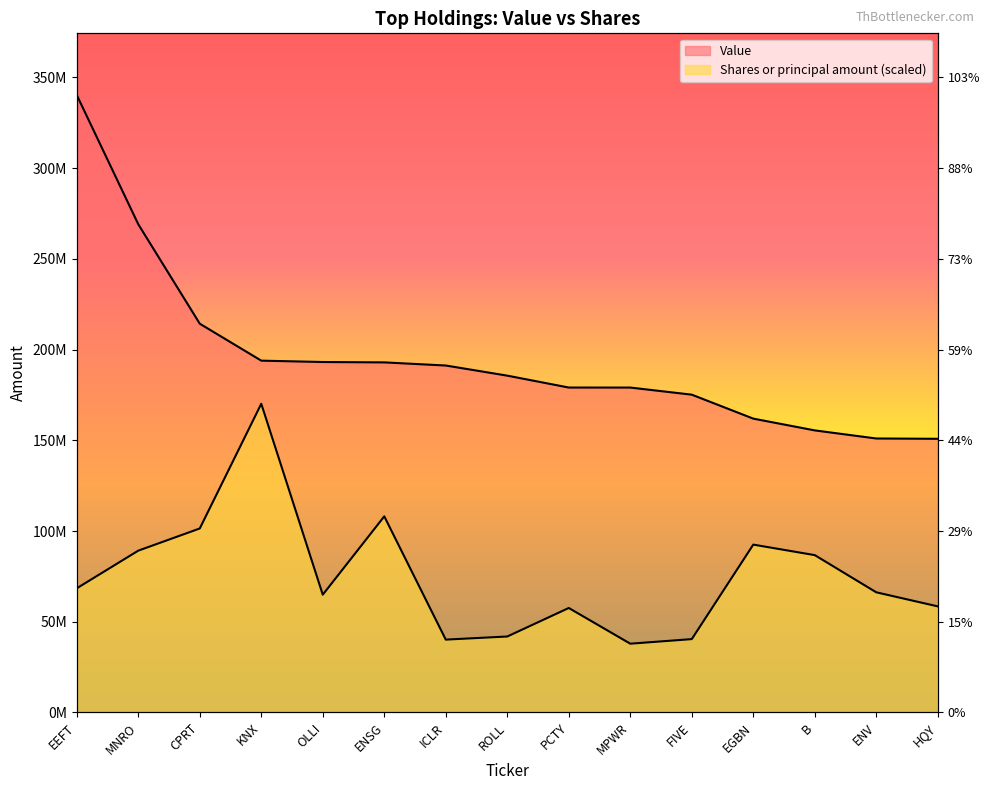

What value does the Value series have at OLLI?

193165000.0